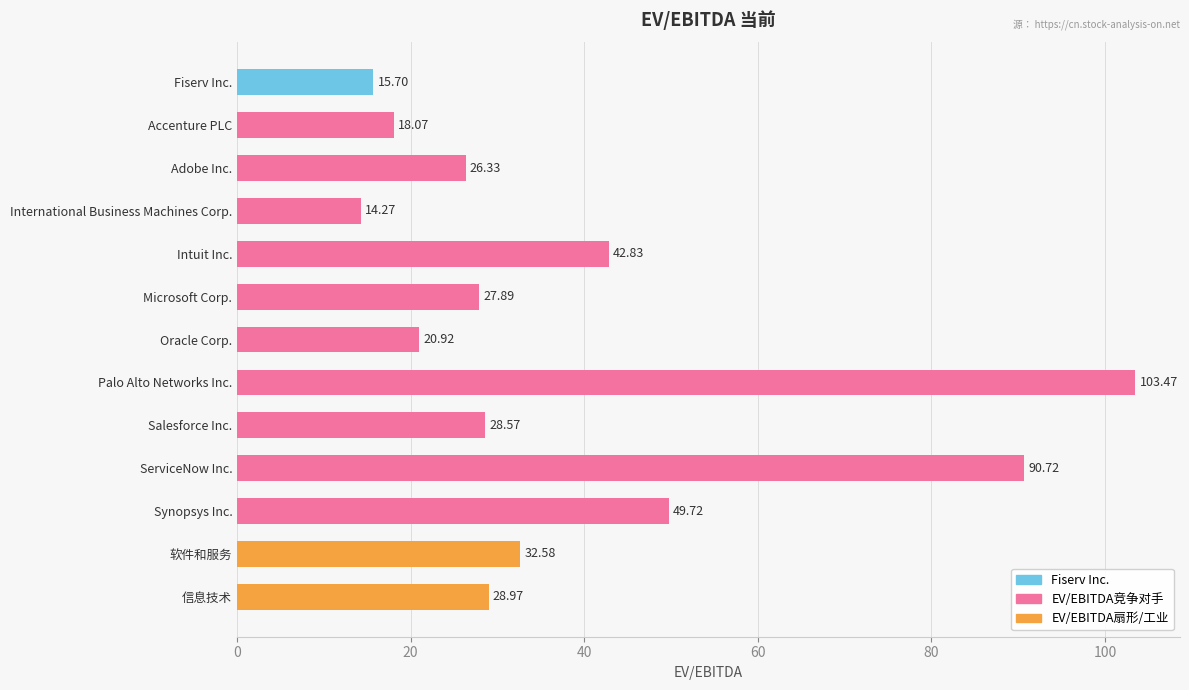

Where is the data nearest to the value 58?

Synopsys Inc.